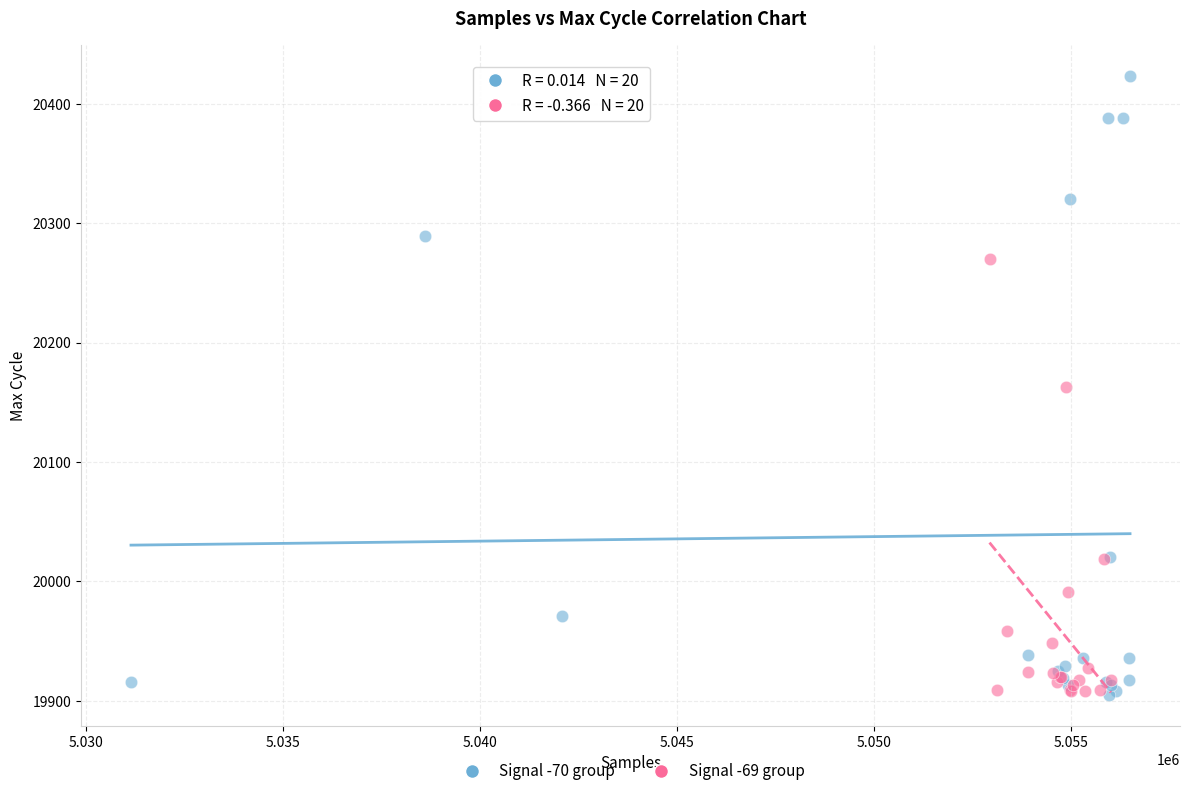

What are all the series names shown in the legend?

Signal -70 group, Signal -69 group